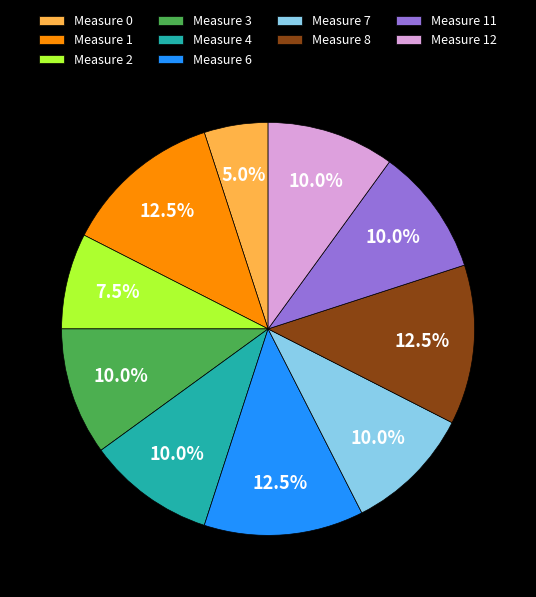

What is the total percentage of Measure 3 and Measure 12?

20.0%